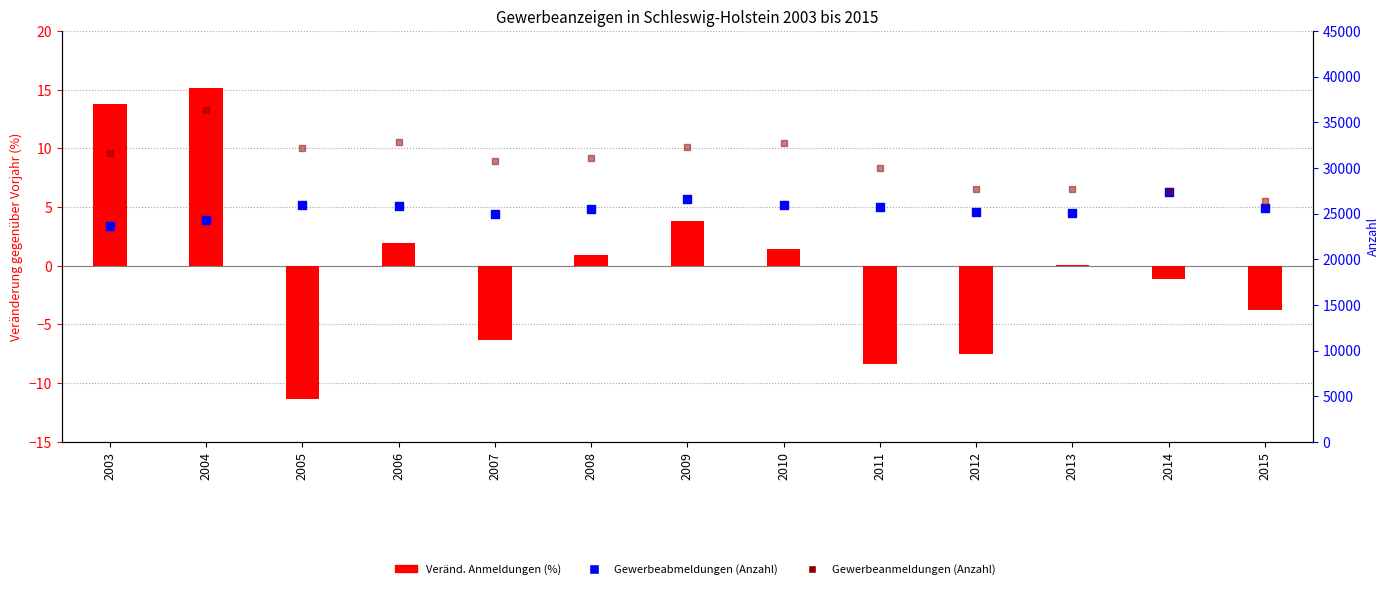

Which series reaches the minimum Y coordinate?

Veränd. Anmeldungen (%)